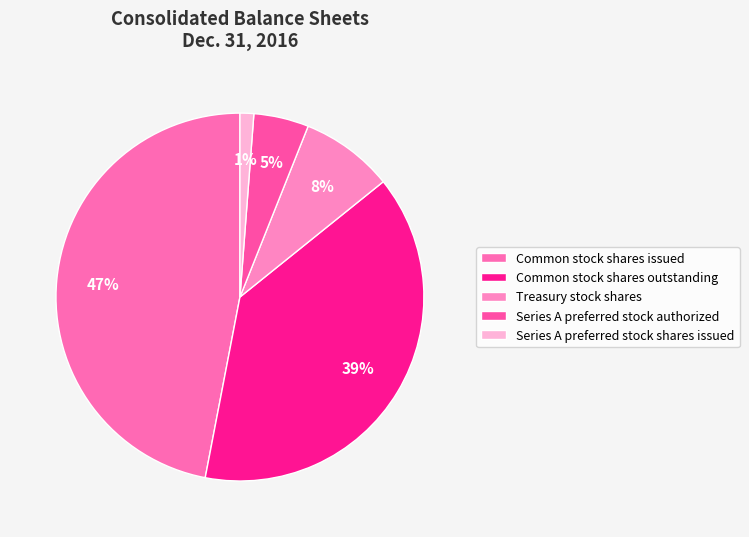

To the nearest percent, what is the average slice percentage?

20%